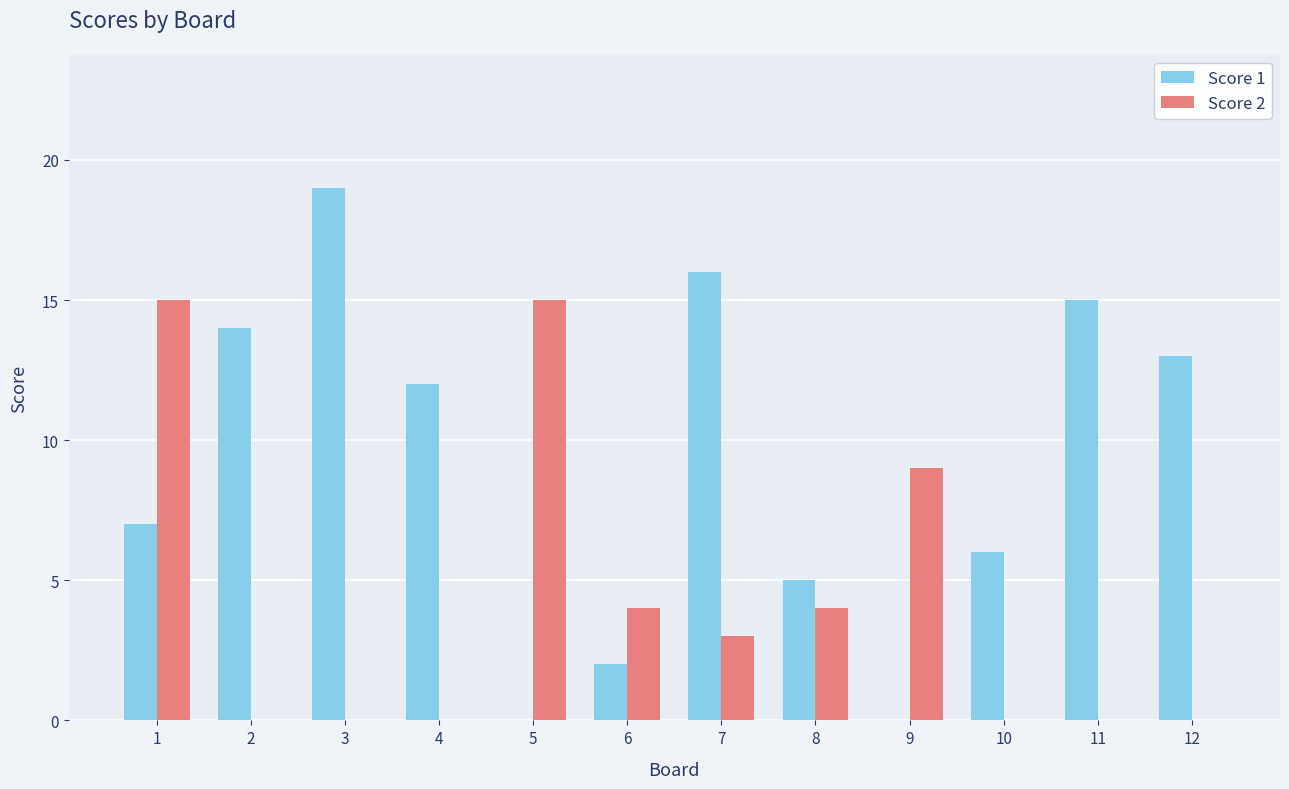

Which series has the largest total across all categories?

Score 1